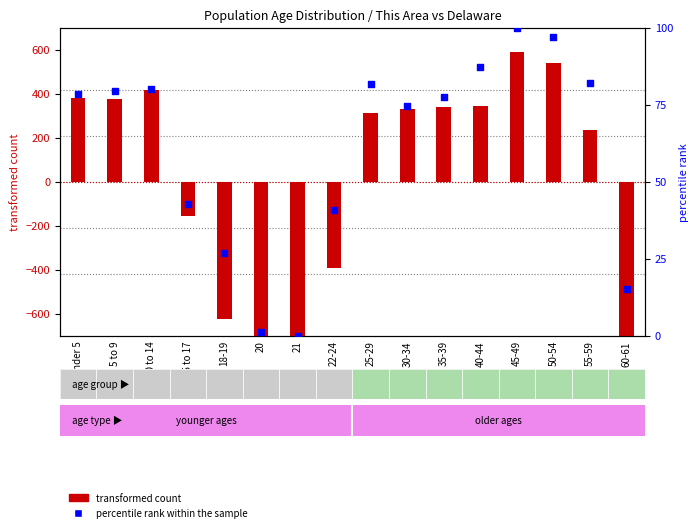

Which series has the largest total across all categories?

percentile rank within the sample